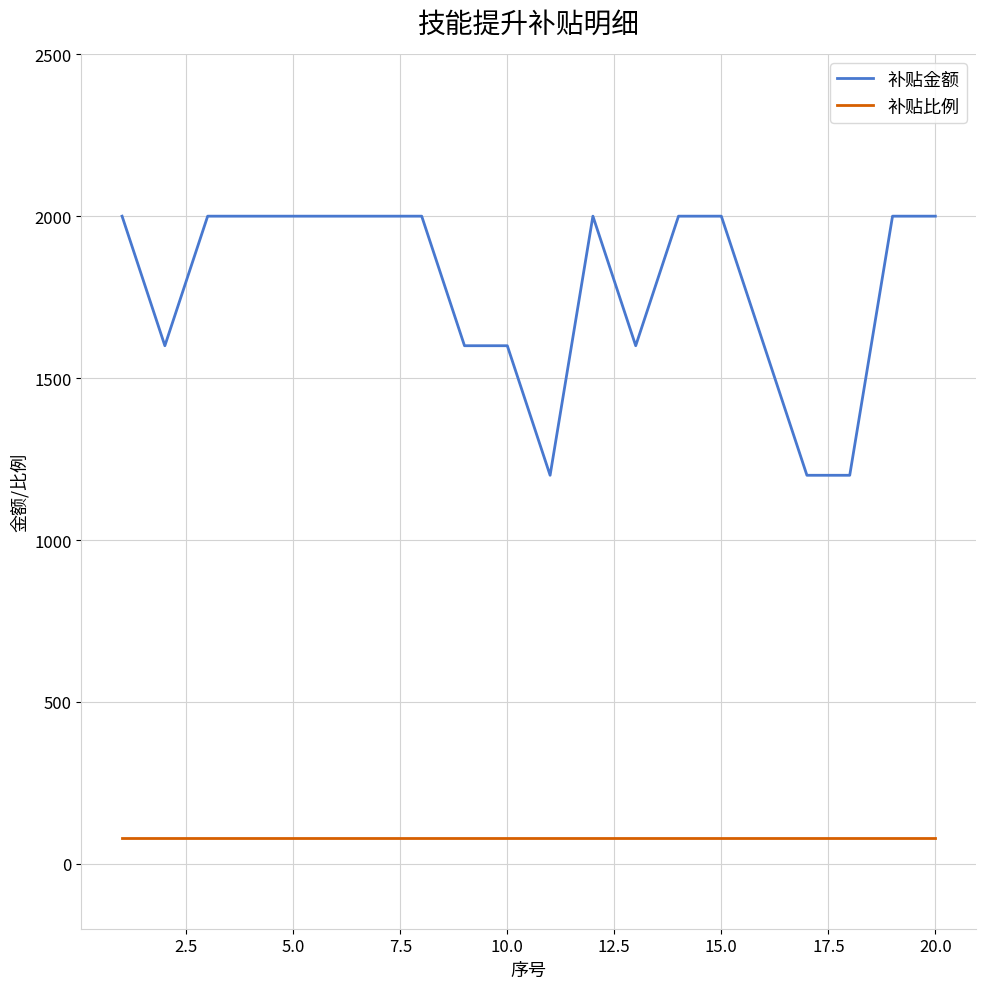

Which series has the largest total across all categories?

补贴金额